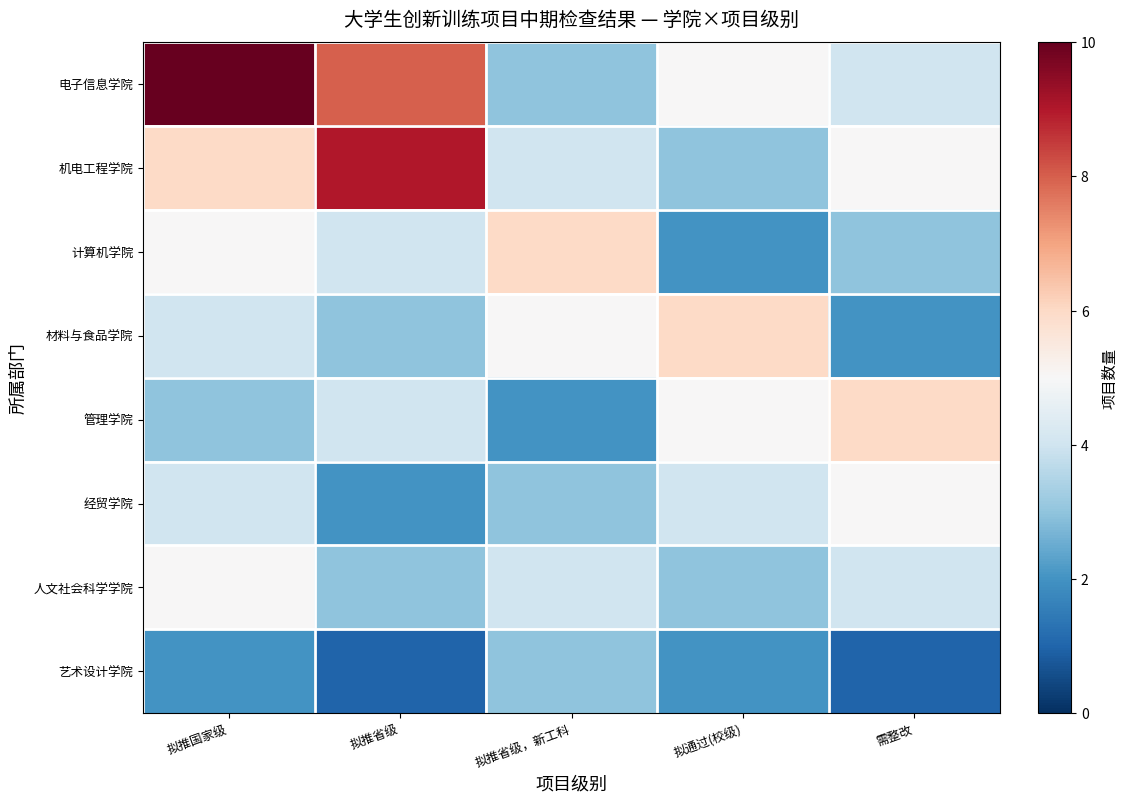

At how many categories does at least one series exceed 2?

5